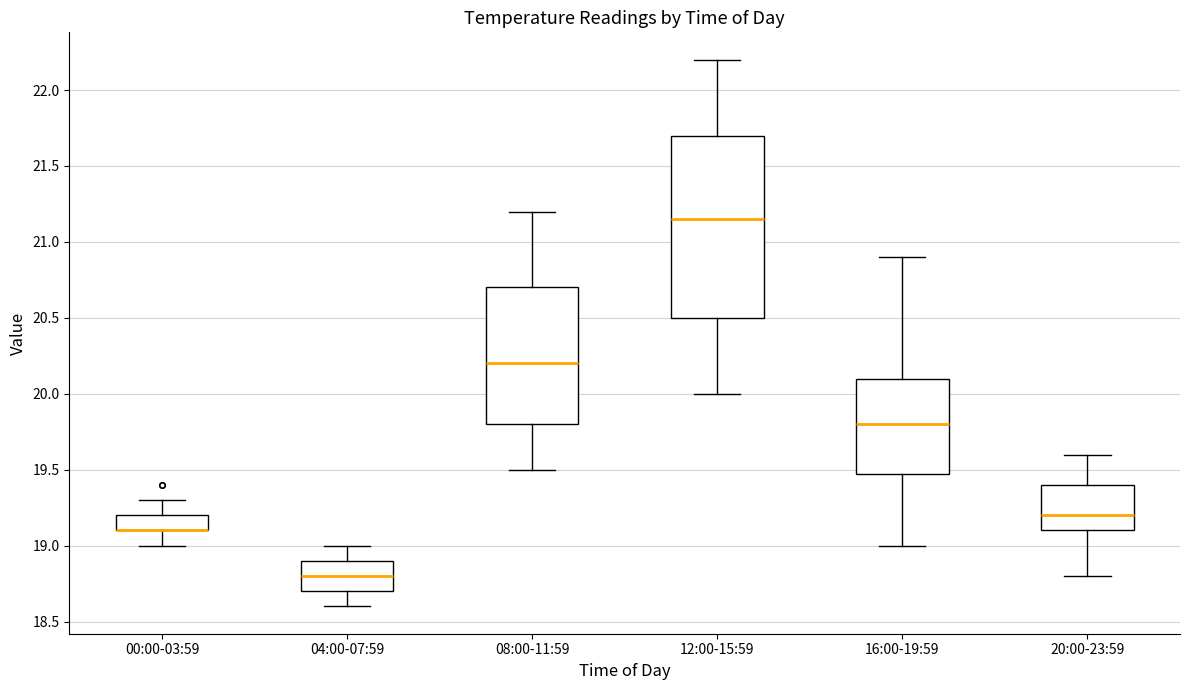

Comparing the boxes themselves (not the whiskers), which one is the tallest?

12:00-15:59